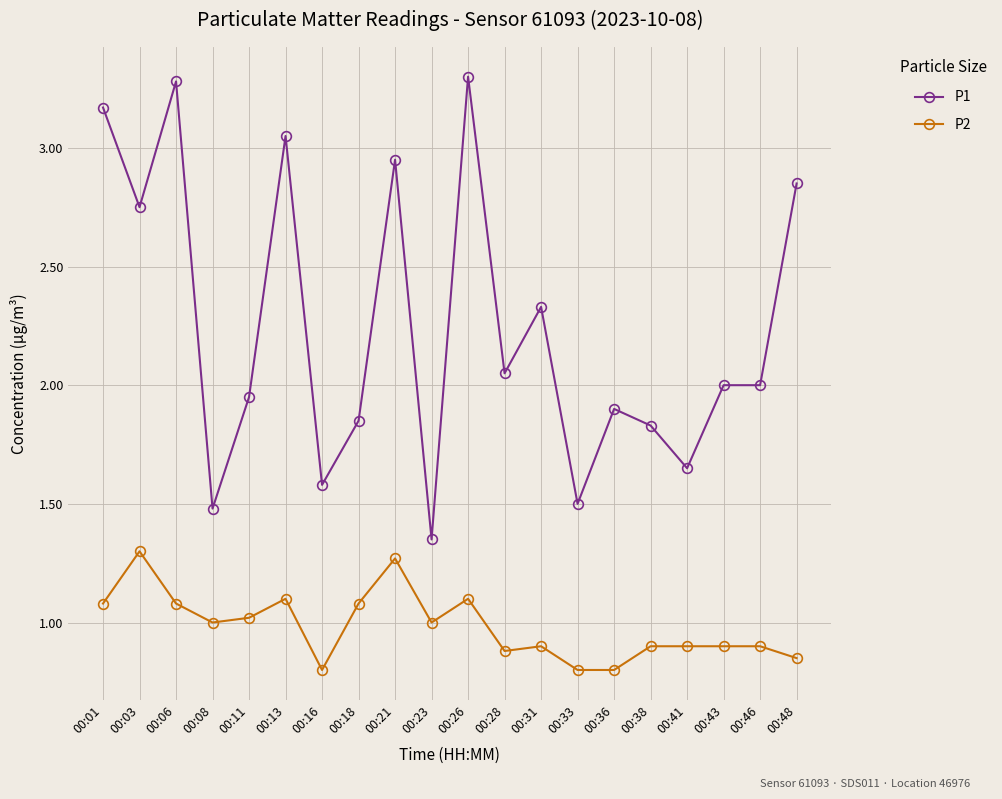

Count the number of categories in the chart.

20